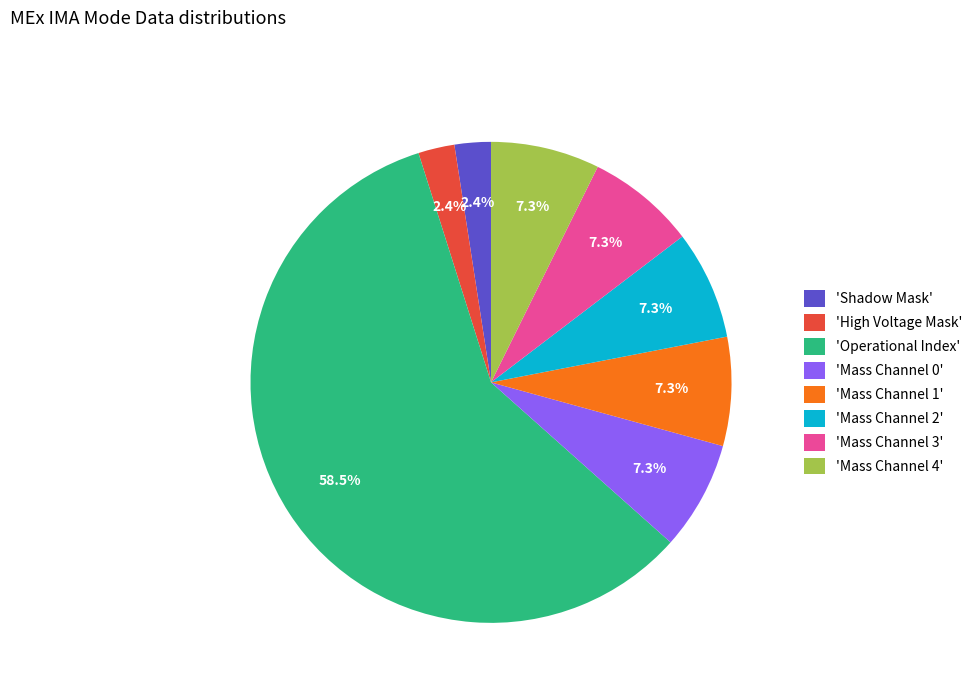

Approximately how many times larger is the value at 'Mass Channel 1' compared to 'Mass Channel 3'?

1.0